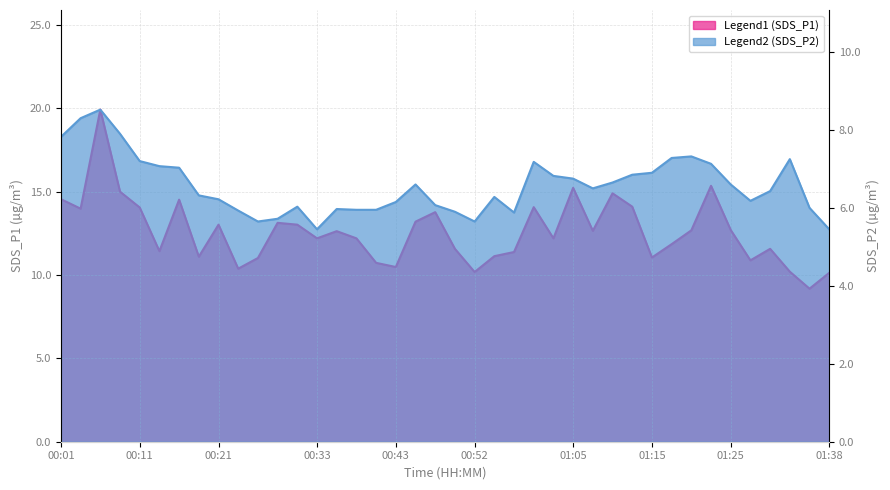

True or false: SDS_P2 and SDS_P1 intersect in this chart.

False